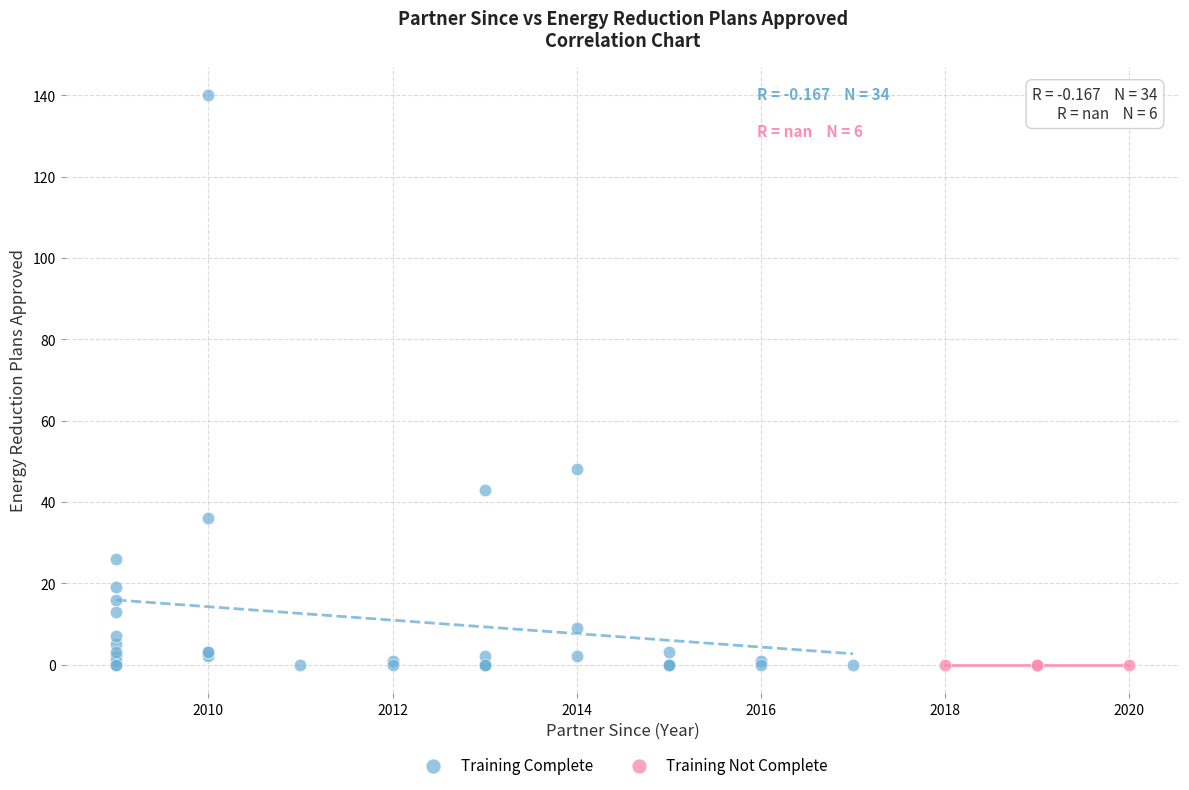

Which series contains the highest Y value?

Training Complete